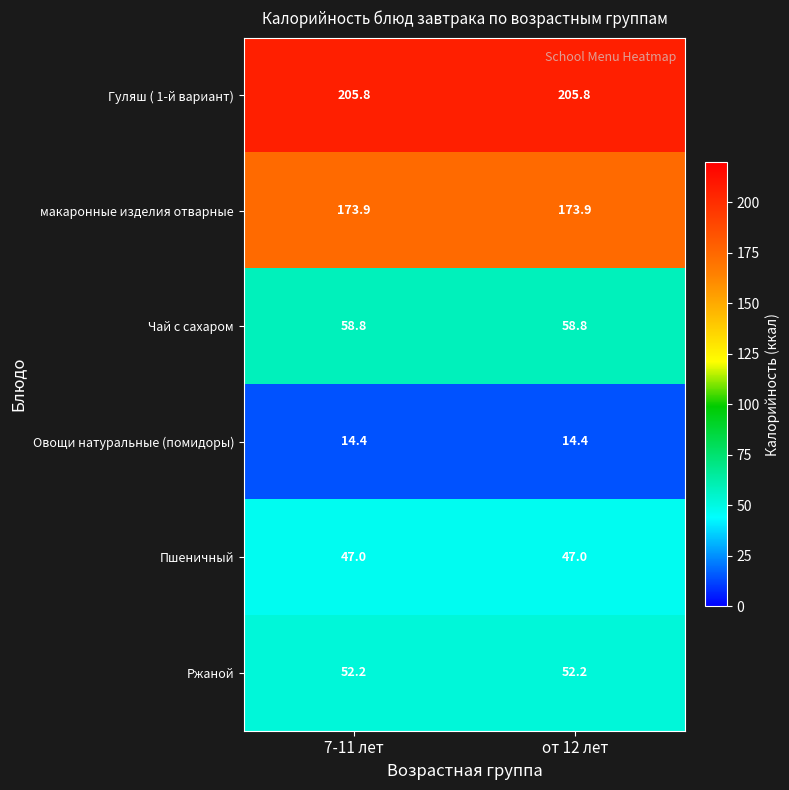

At how many categories does at least one series exceed 57?

2